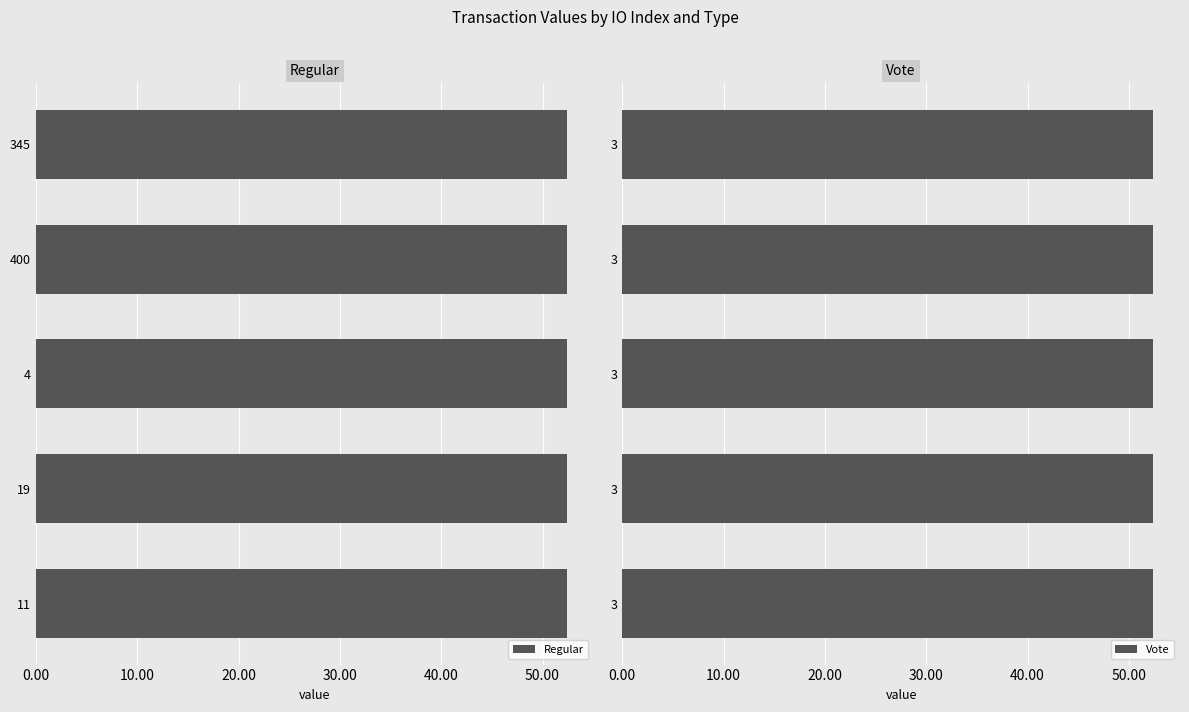

True or false: Regular has a value of 52.4 at 400.

True